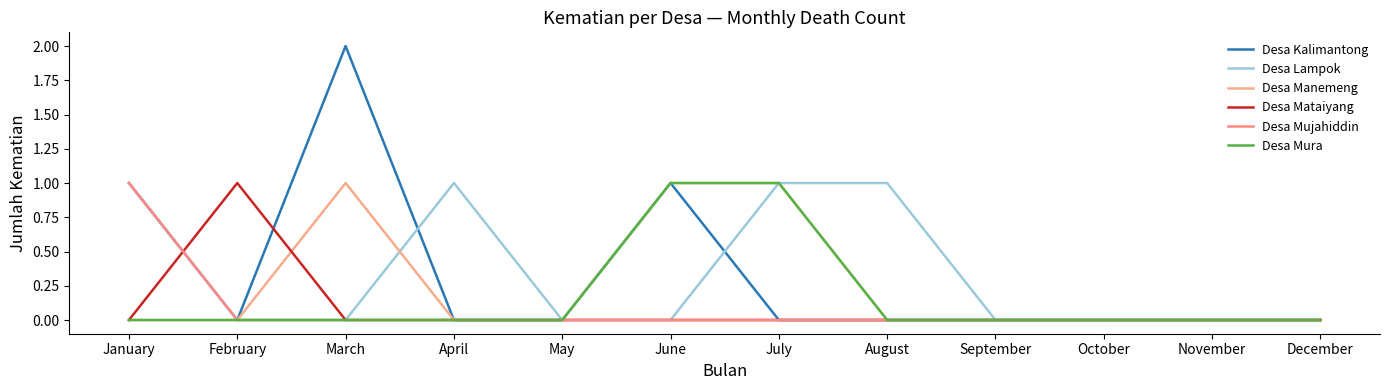

List the series in order of their peak value, highest first.

Desa Kalimantong, Desa Lampok, Desa Manemeng, Desa Mataiyang, Desa Mujahiddin, Desa Mura